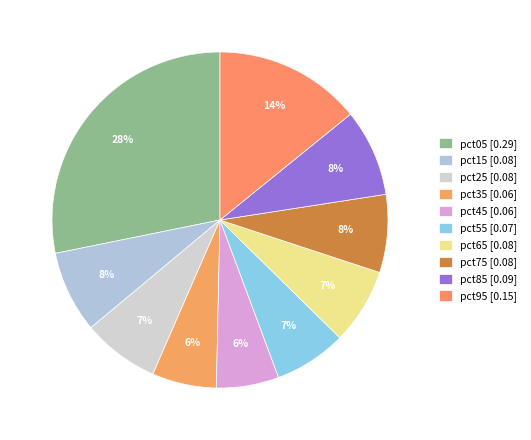

What percentage is the pct95 slice, to the nearest percent?

14%